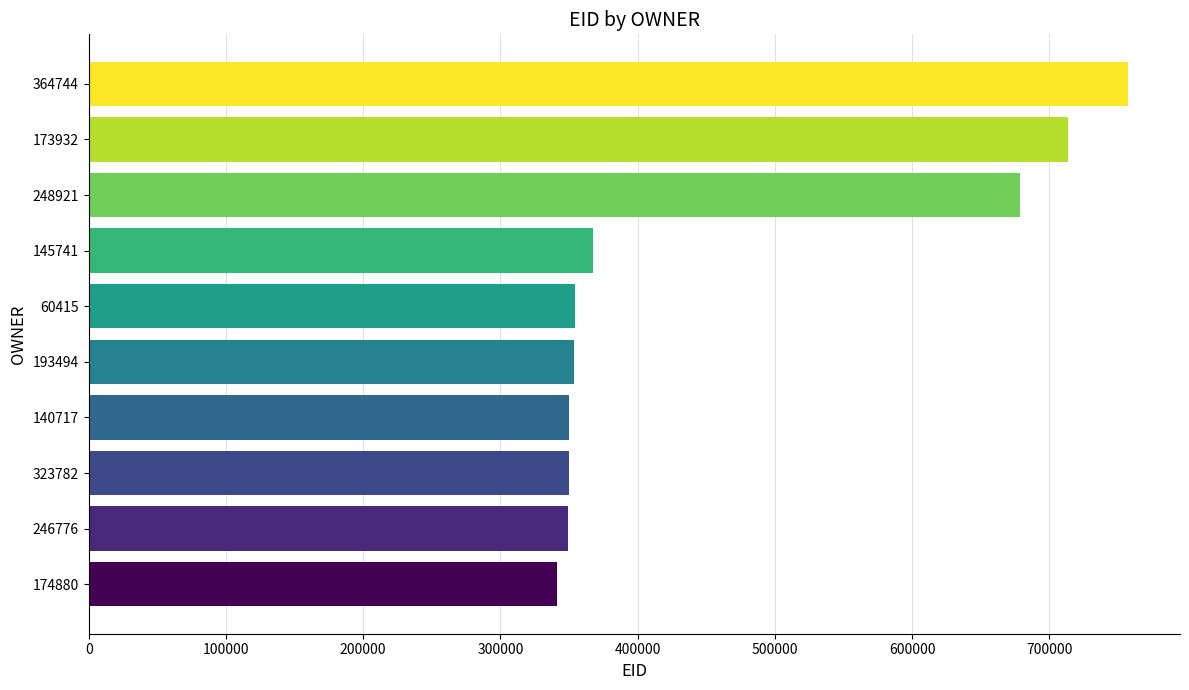

At which label is the value closest to 549180?

248921